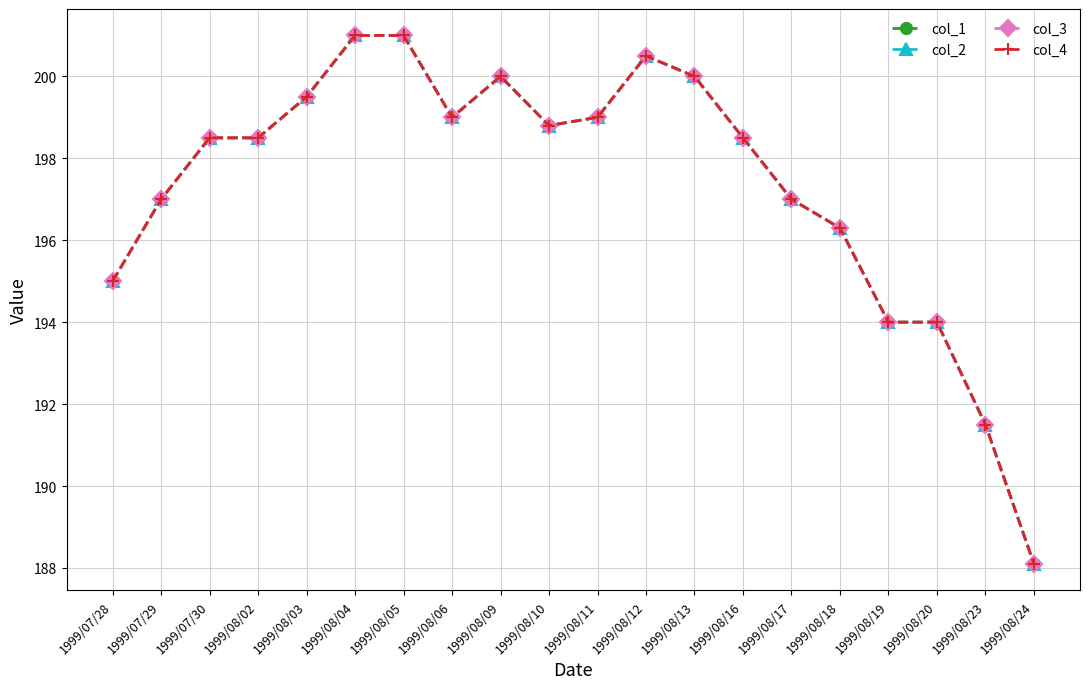

What is the total value across all series at 1999/08/18?

785.2